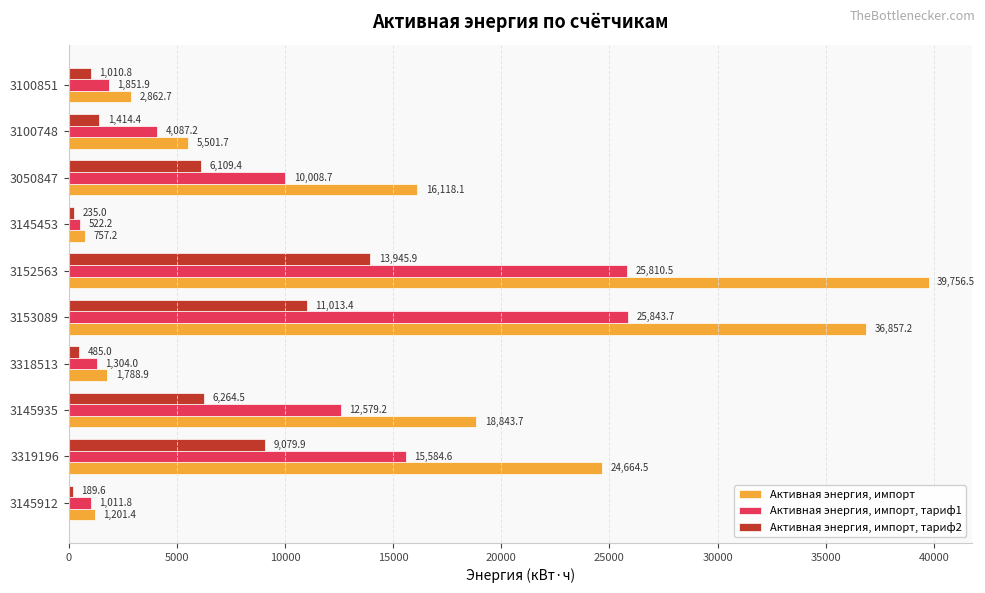

At which label does Активная энергия, импорт reach its peak?

3152563